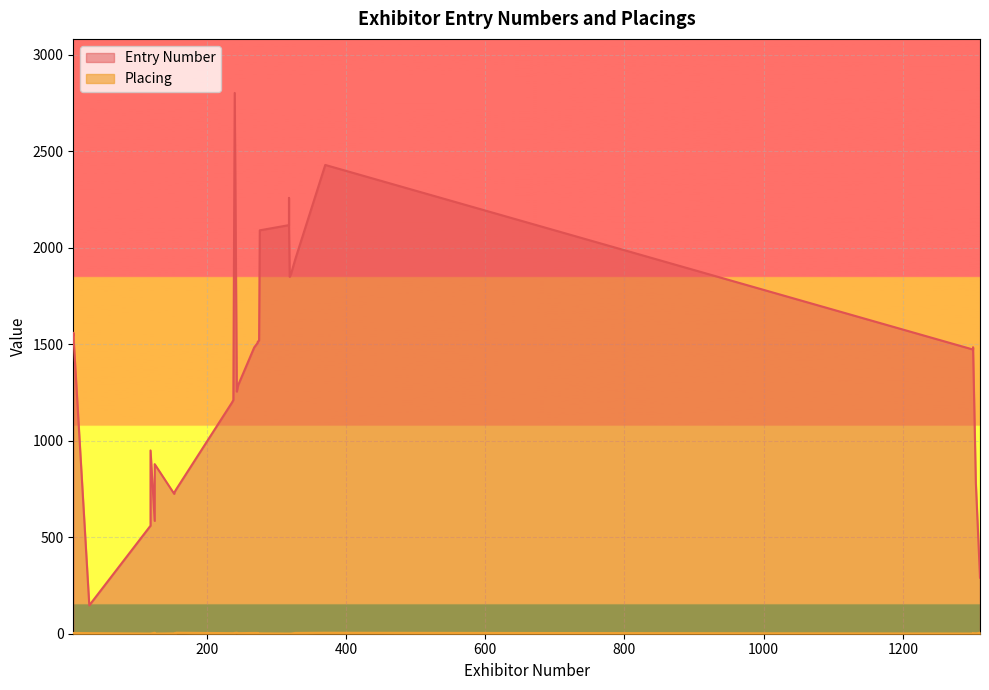

In Placing, how many points are lower than both neighbors (excluding endpoints)?

11